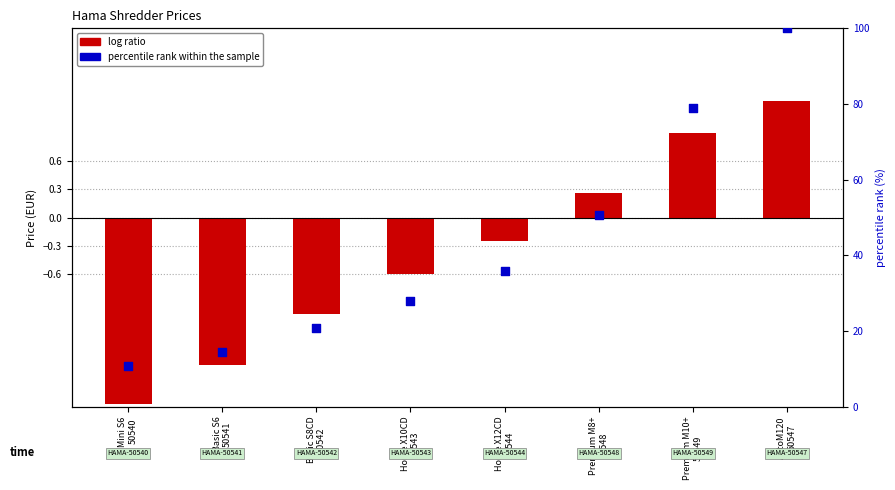

What is the total value across all series at Mini S6
50540?

8.9